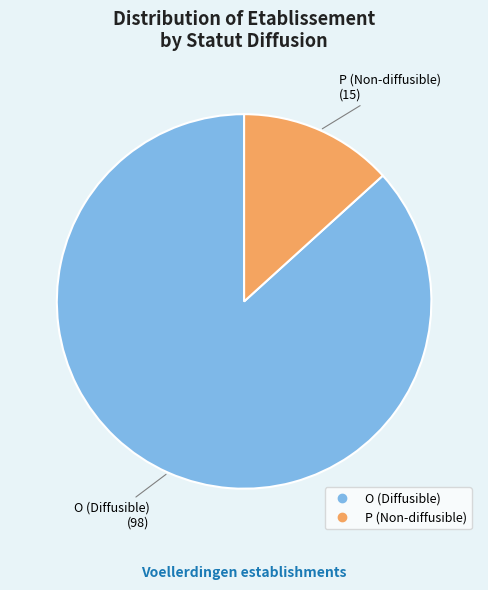

Do O and P together represent more than half of the pie?

Yes